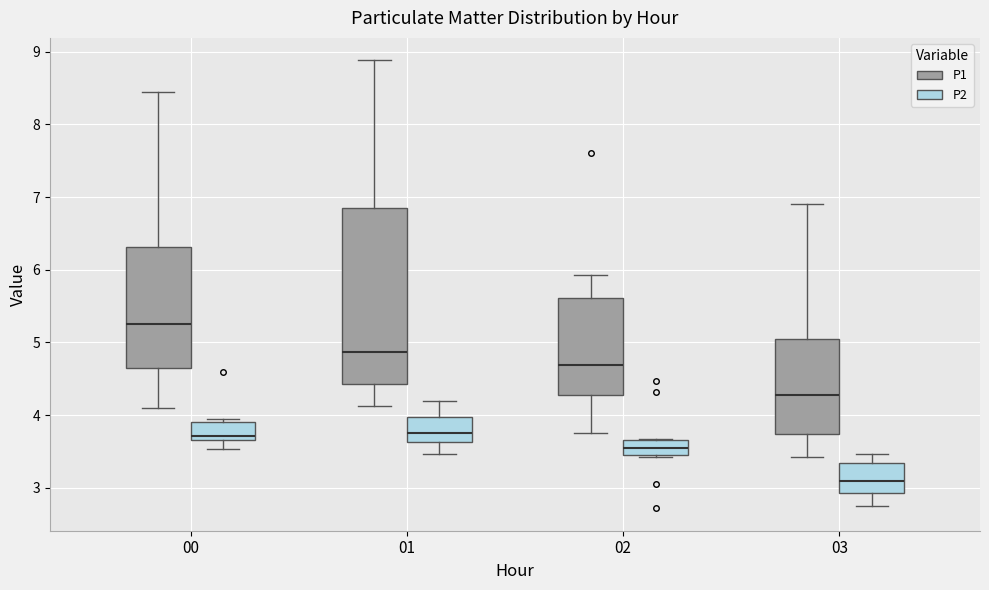

Reading left to right, transcribe this box plot: for each box, give where its median line is, the range the box spans, and where its two whiskers end, as read against the y-axis. The values are not printed on the chart, so give them approximately, as read against the axis.

00 (P1): median 5.3, box 4.7 to 6.3, whiskers 4.1 to 8.5
00 (P2): median 3.7 (just above the box's lower edge), box 3.7 to 3.9, whiskers 3.5 to 4.0
01 (P1): median 4.9, box 4.4 to 6.8, whiskers 4.1 to 8.9
01 (P2): median 3.8, box 3.6 to 4.0, whiskers 3.5 to 4.2
02 (P1): median 4.7, box 4.3 to 5.6, whiskers 3.8 to 5.9
02 (P2): median 3.6, box 3.4 to 3.7, whiskers 3.4 to 3.7
03 (P1): median 4.3, box 3.7 to 5.0, whiskers 3.4 to 6.9
03 (P2): median 3.1, box 2.9 to 3.3, whiskers 2.8 to 3.5